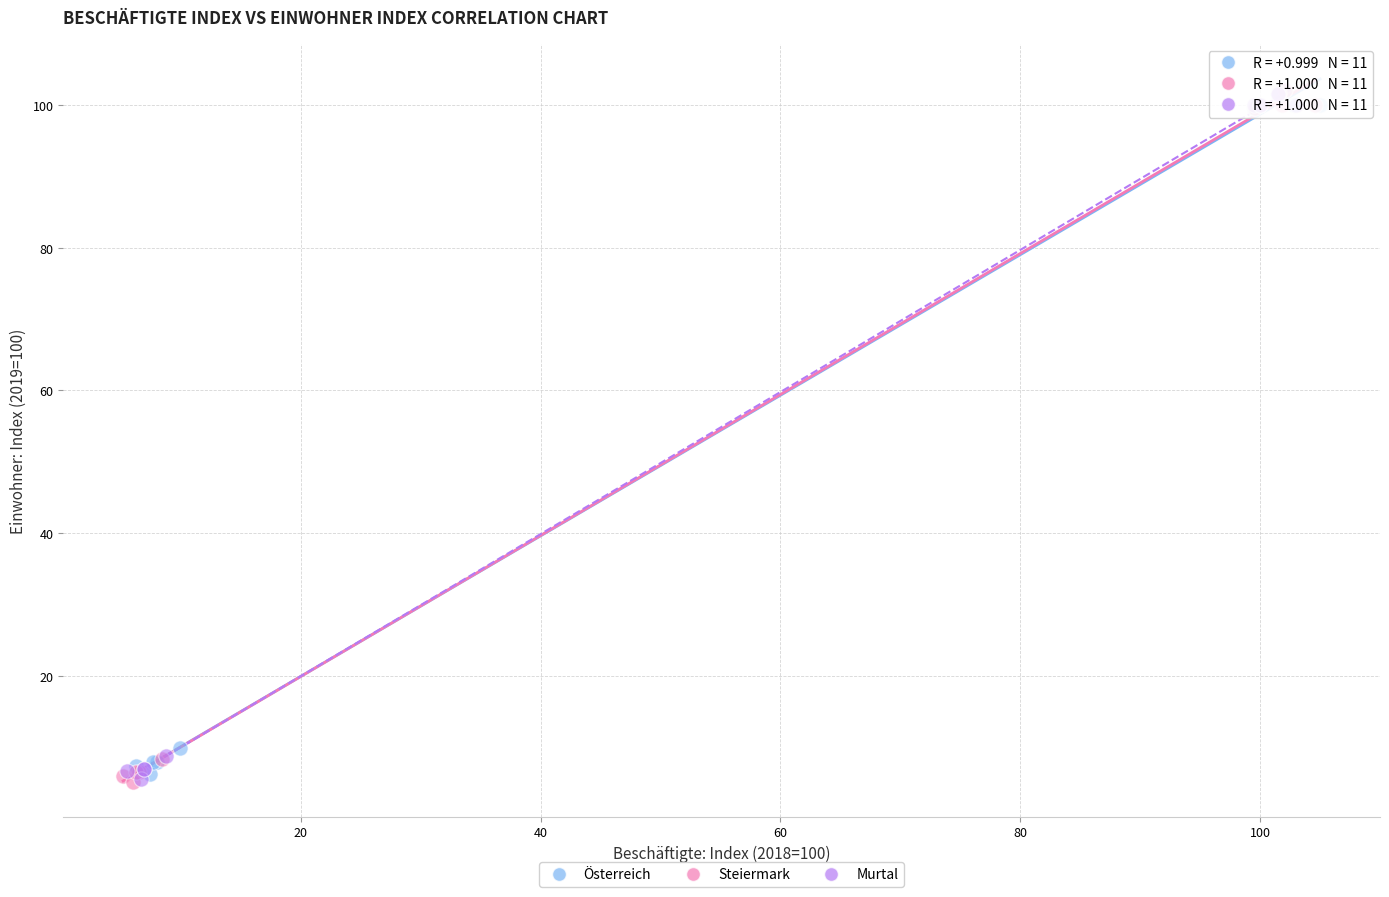

What are all the series names shown in the legend?

Österreich, Steiermark, Murtal